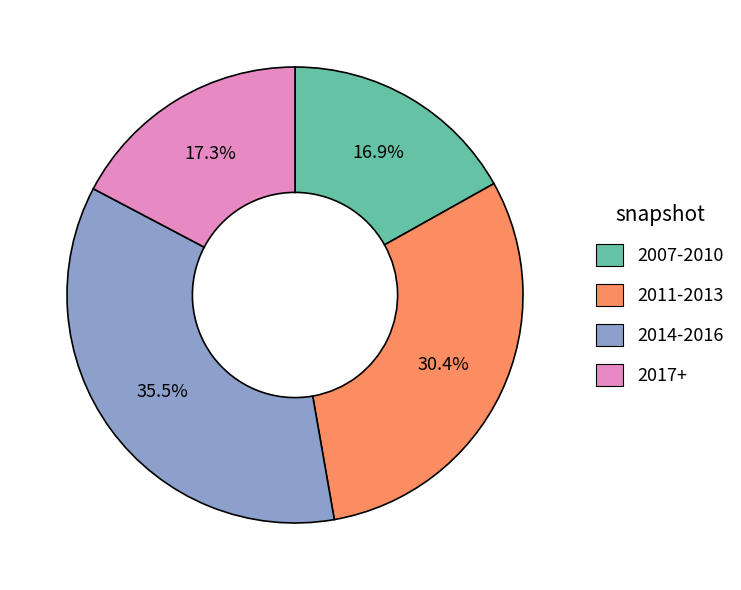

Is there a majority slice in this chart?

No